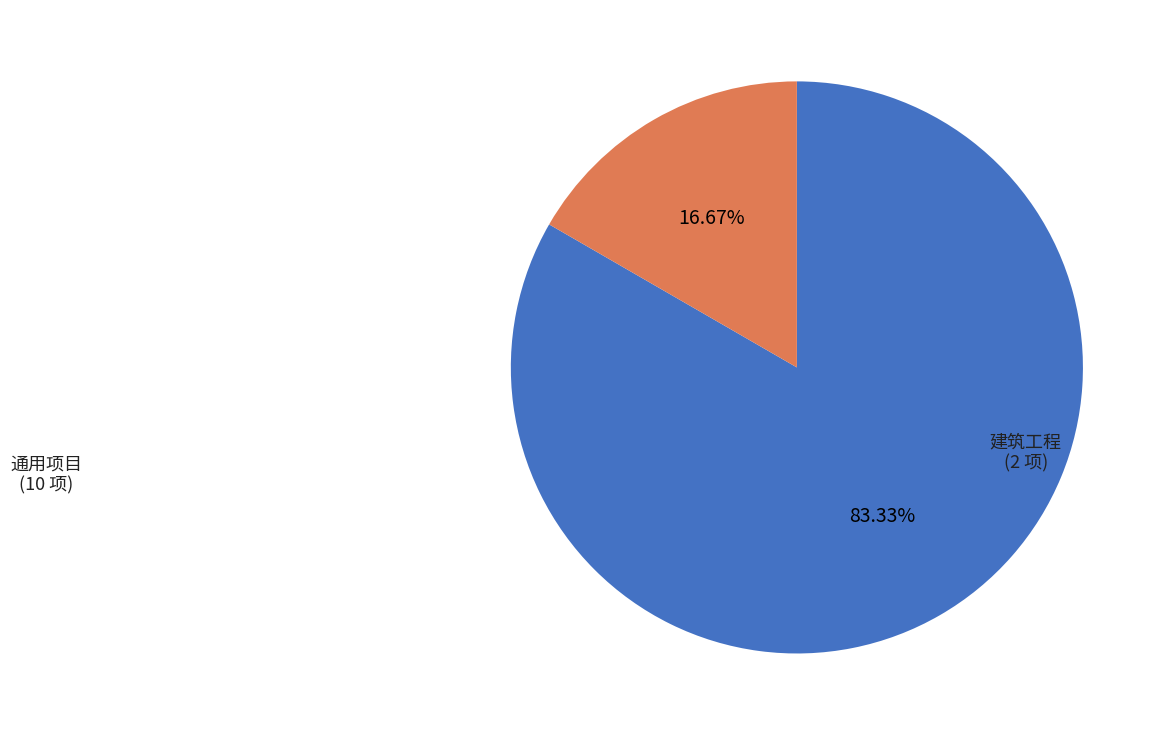

How many slices are in this pie chart?

2